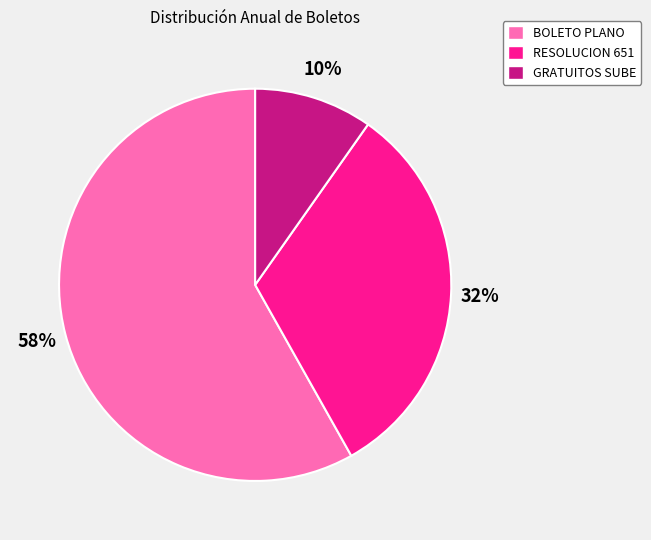

Is it true that BOLETO PLANO is 58% of the pie?

True